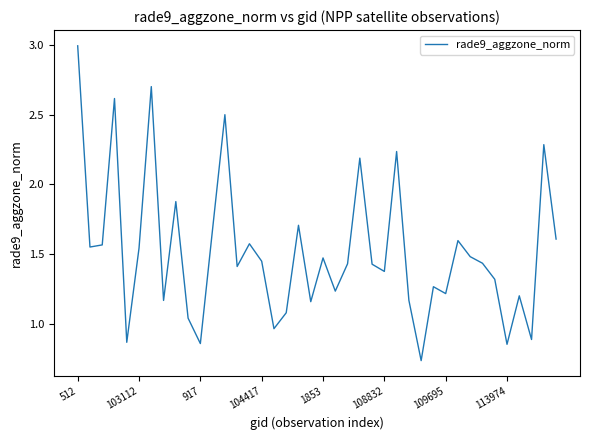

What is the difference between the maximum and minimum values?

2.3